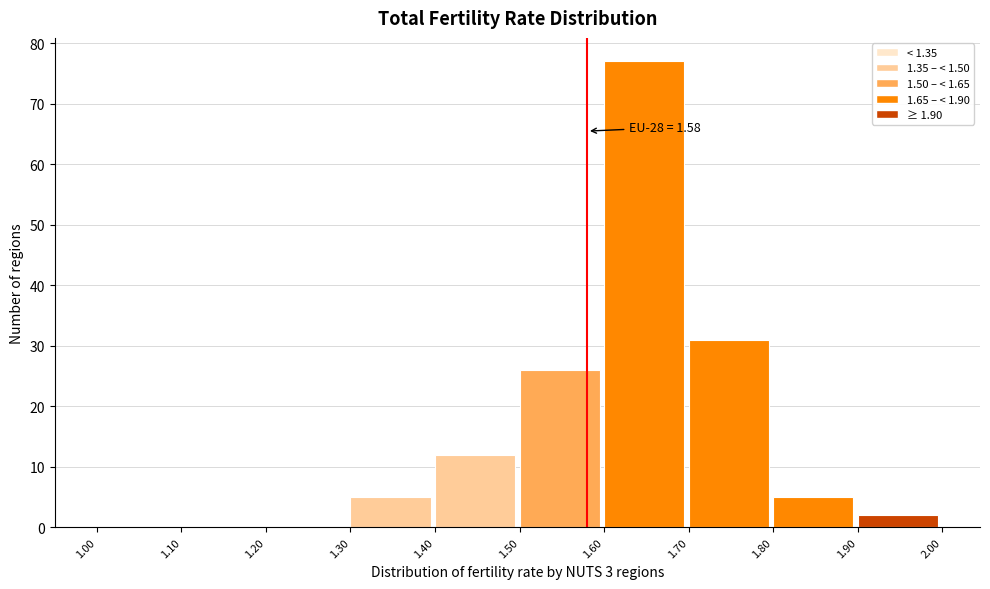

Which range on the x-axis has the tallest bar?

1.60 to 1.70